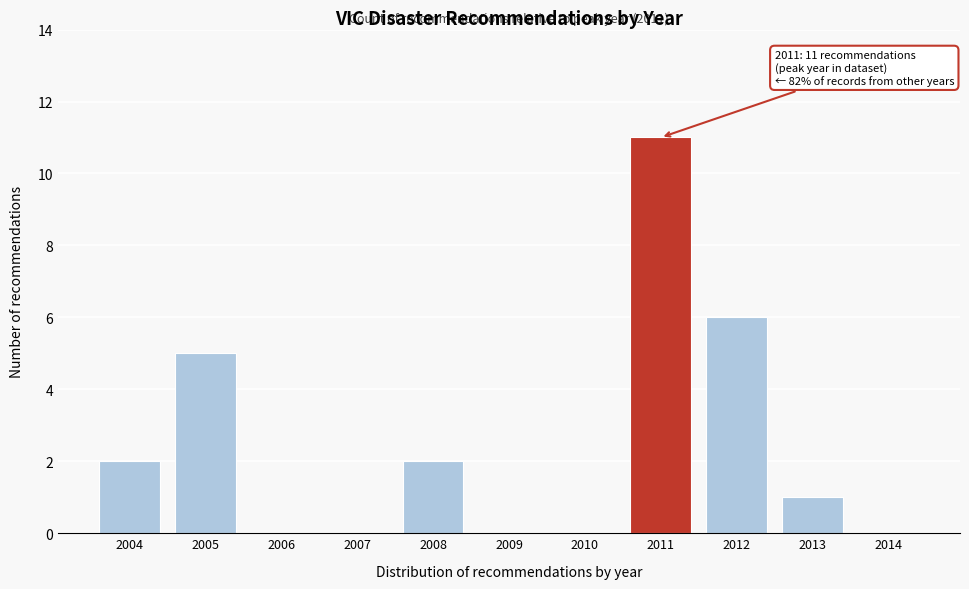

Reading left to right, what are all the values shown in this chart?

2004=2	2005=5	2006=0	2007=0	2008=2	2009=0	2010=0	2011=11	2012=6	2013=1	2014=0